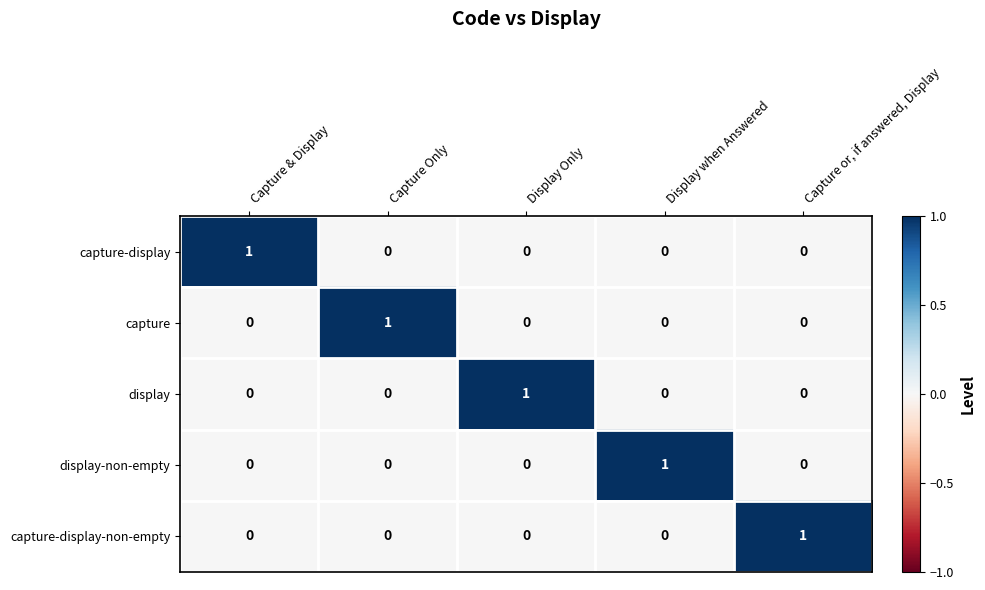

Count the capture values in the range 0 to 1.

5